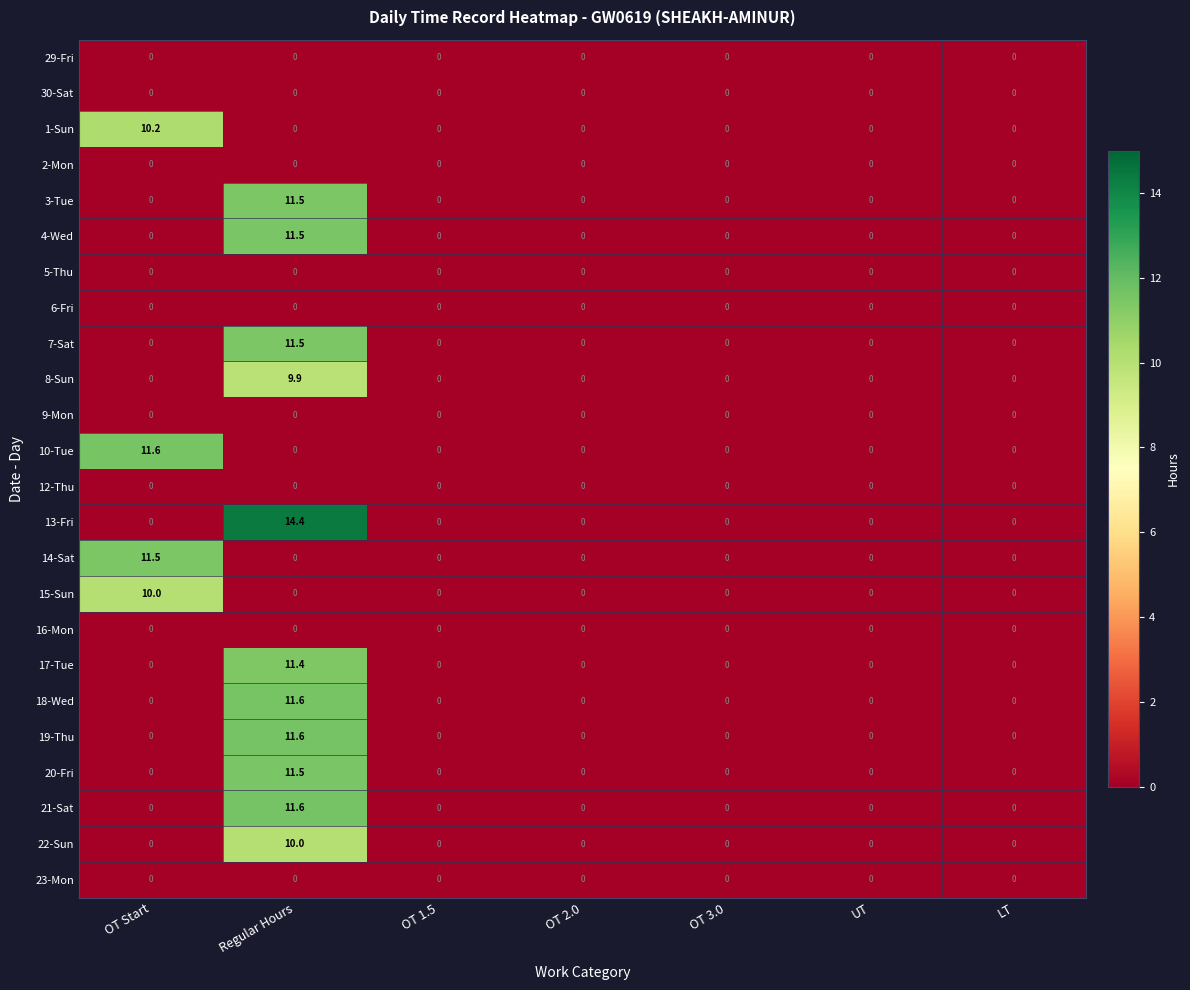

At which label does 18-Wed reach its peak?

Regular Hours